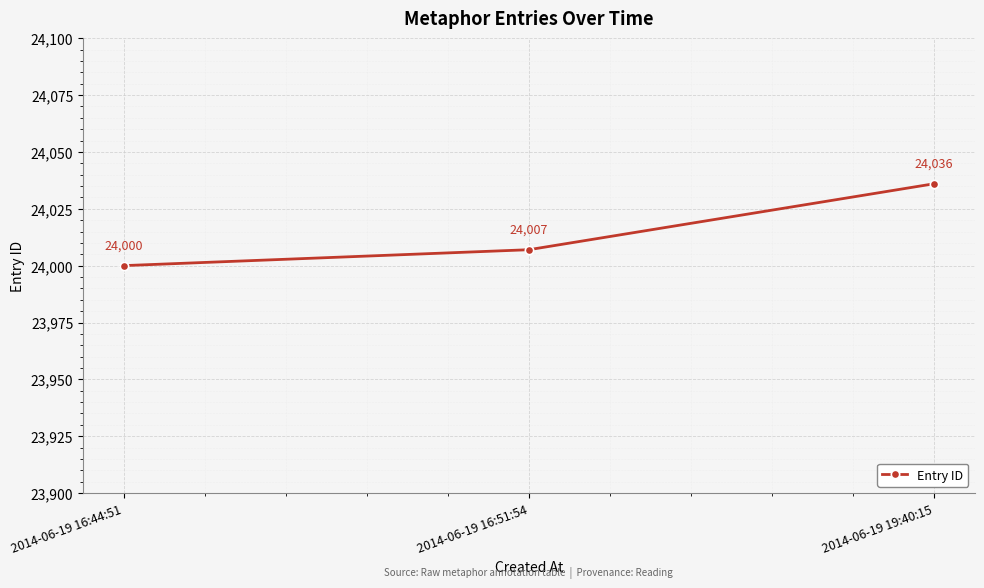

Where is the data nearest to the value 24018?

2014-06-19 16:51:54